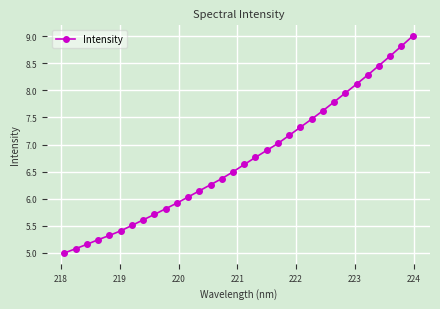

What is the value of the 29th point from the left?

8.5